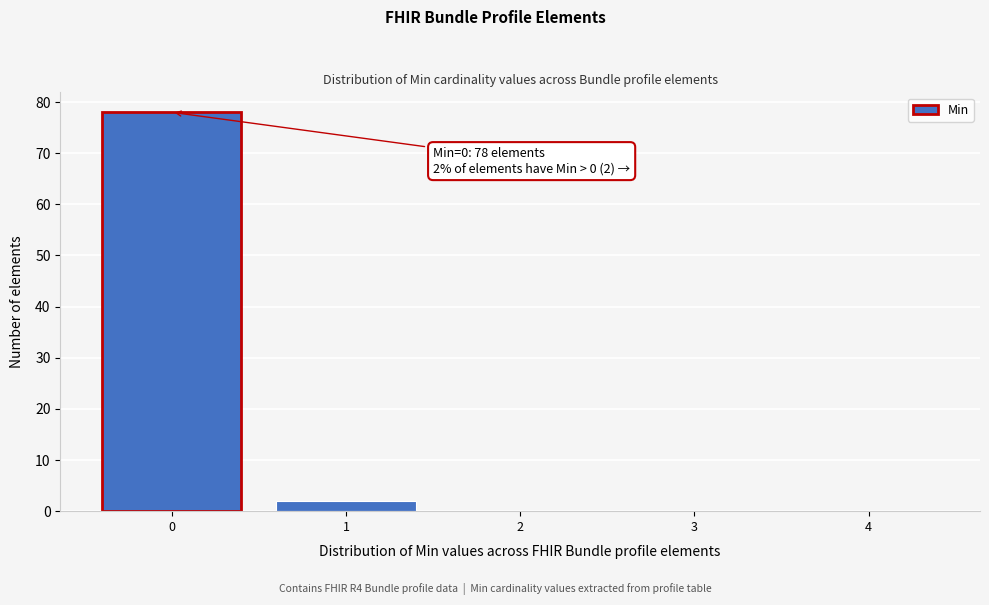

Reading left to right, transcribe all the data shown in this chart.

0=78	1=2	2=0	3=0	4=0